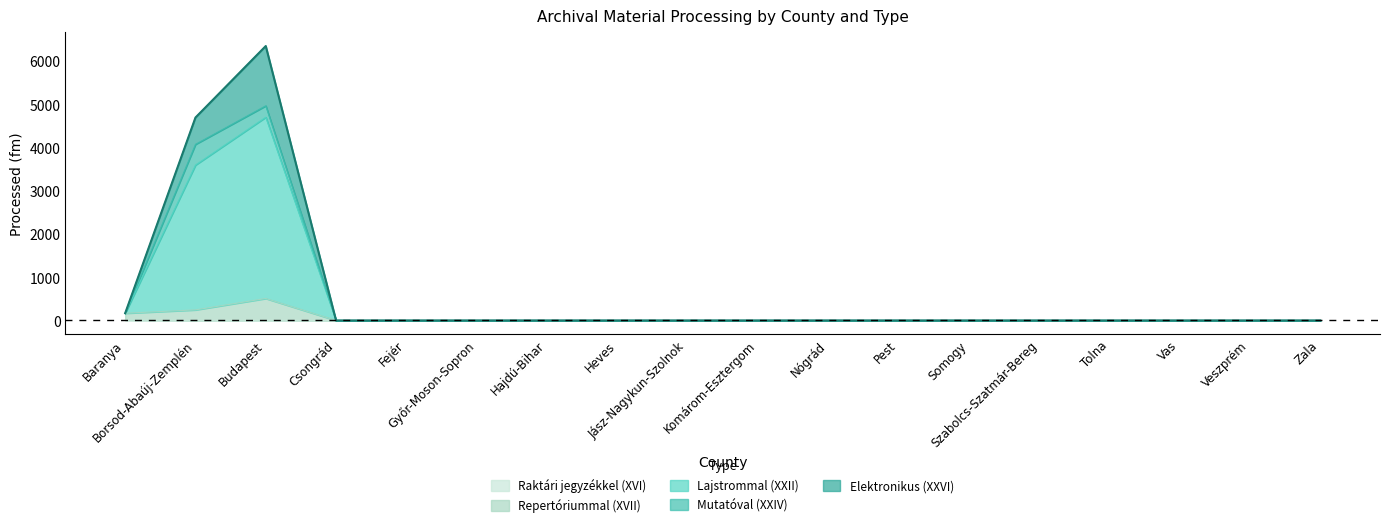

How many categories are shown in the chart?

18